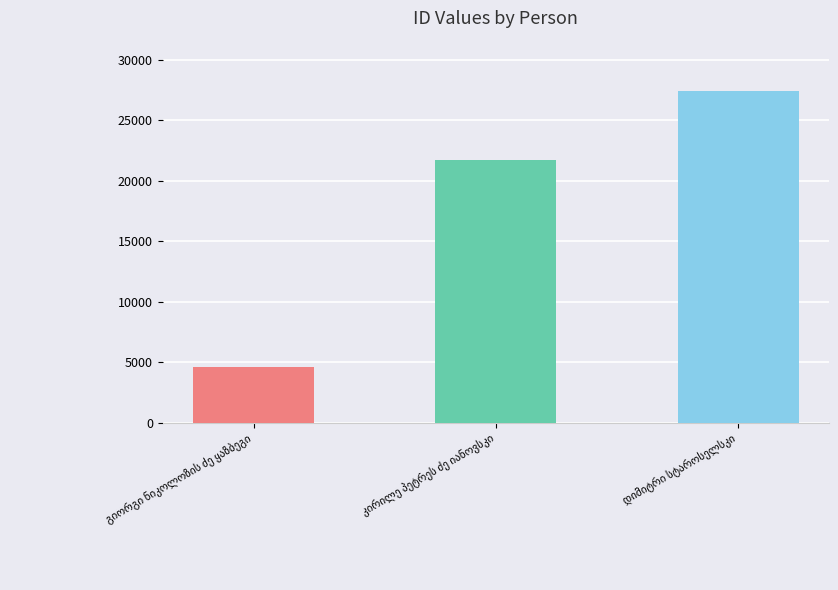

What is the maximum value shown in the chart?

27450